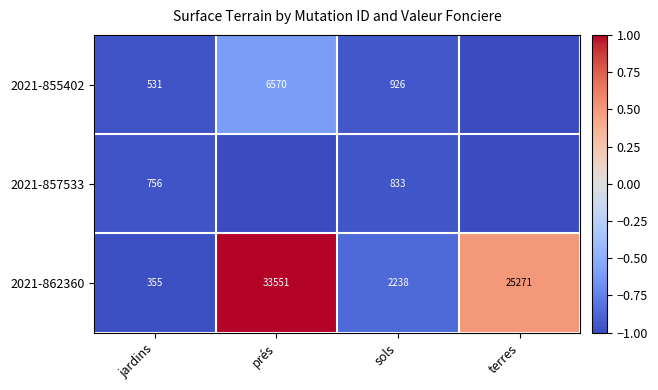

What is the spread (max minus min) of values at sols?

1405